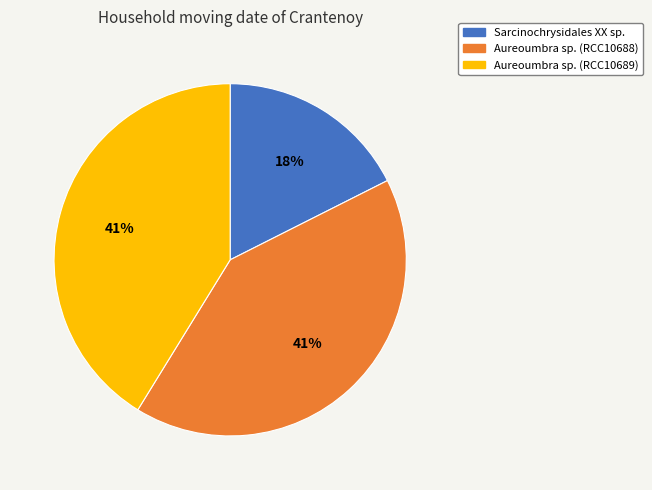

To the nearest percent, what portion does Aureoumbra sp. (RCC10689) represent?

41%